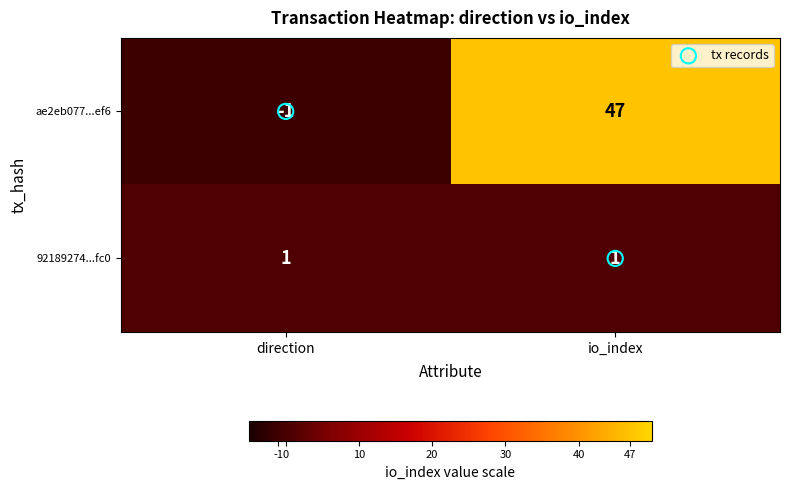

Between direction and io_index, which series saw the biggest shift?

ae2eb077...ef6